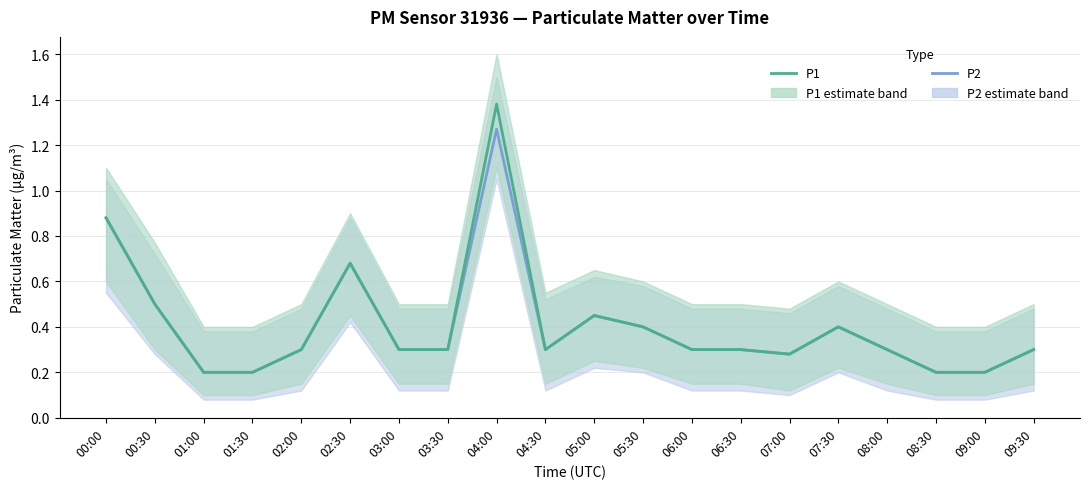

True or false: P2 has a value of 0.3 at 09:30.

True